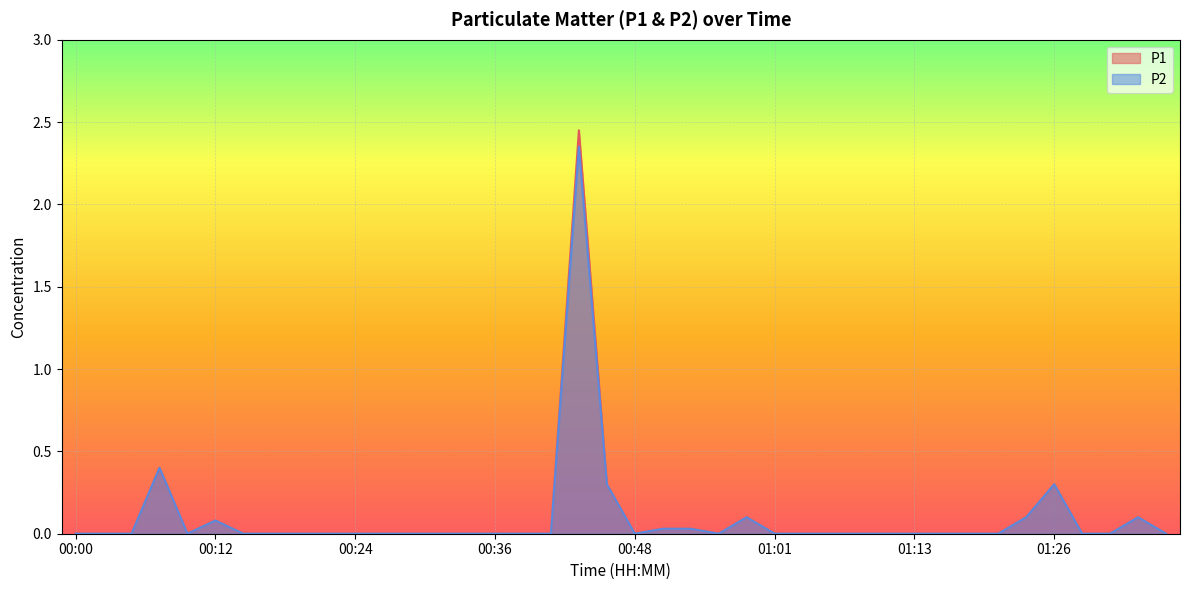

What is the label of the 20th point from the left?

00:46